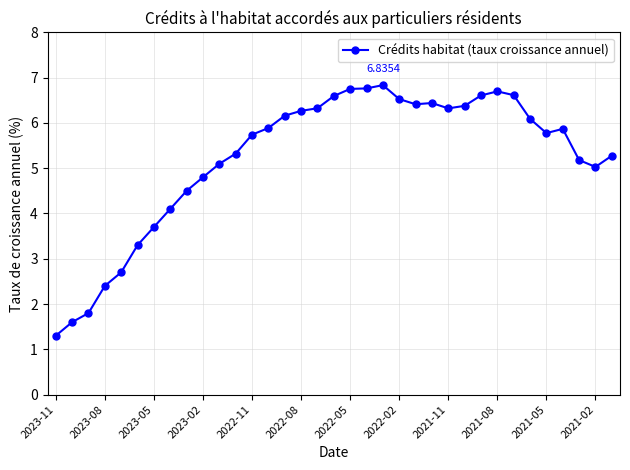

True or false: the data has more than 2 interior local peaks.

True